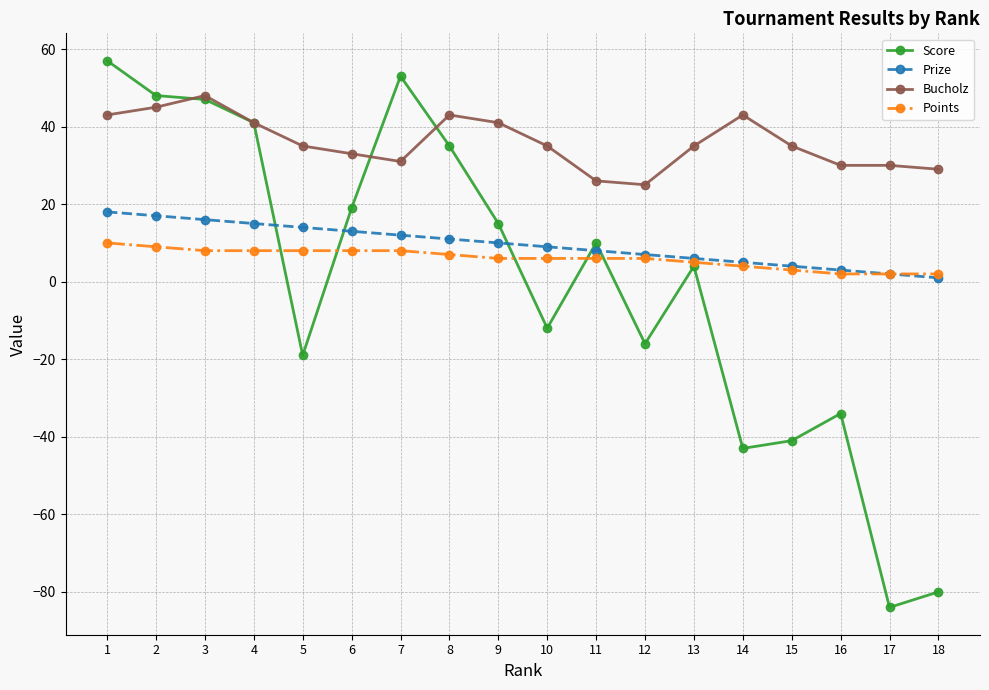

What is the value of the Score point at the 12th from the left?

-16